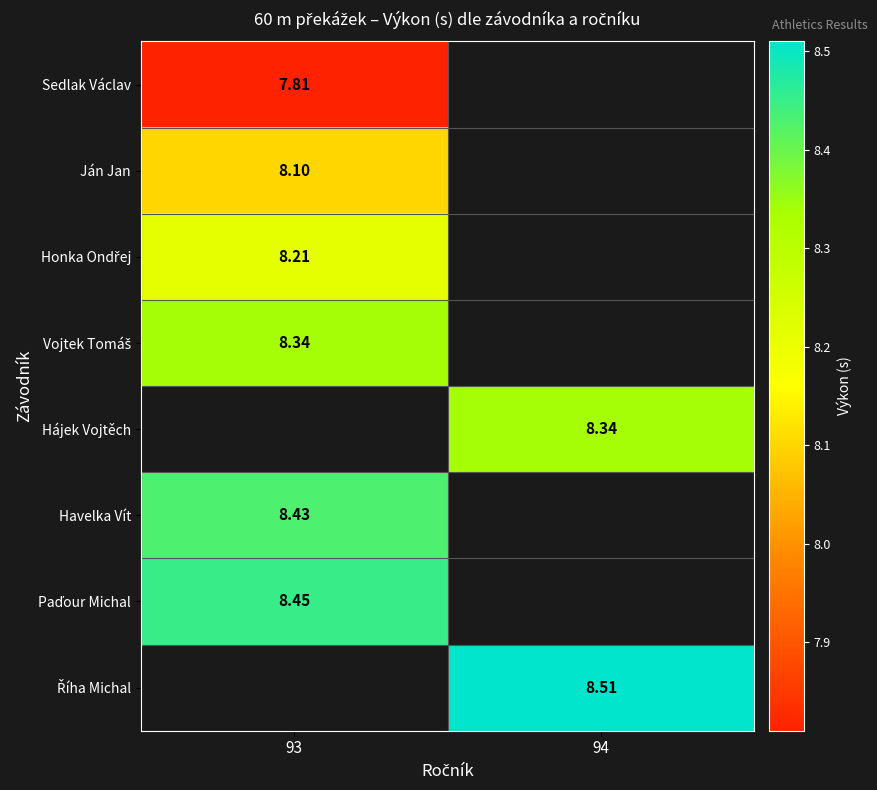

Which has a higher value, 94 or 93?

93